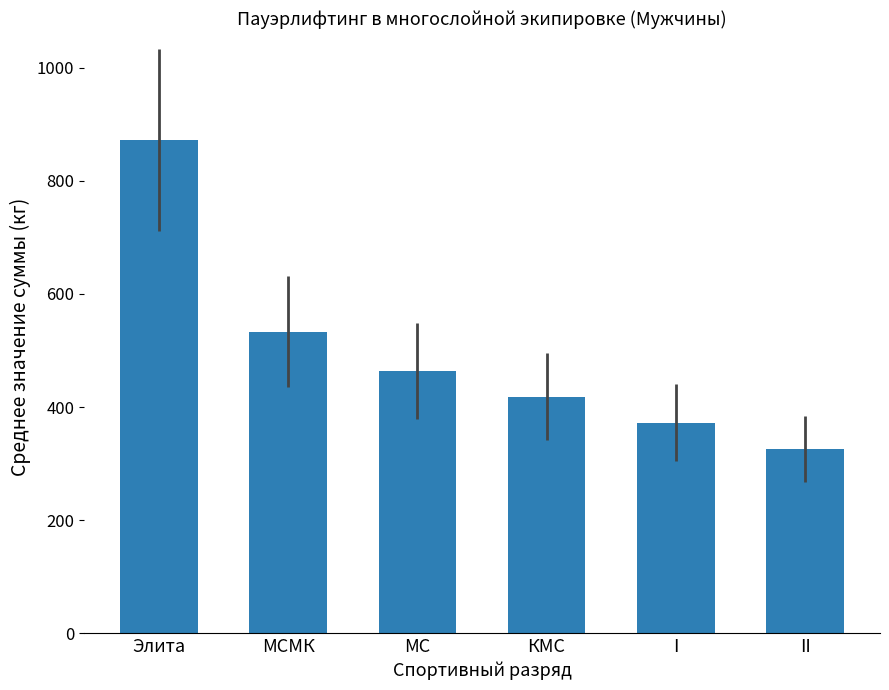

How many bars are there in total?

6